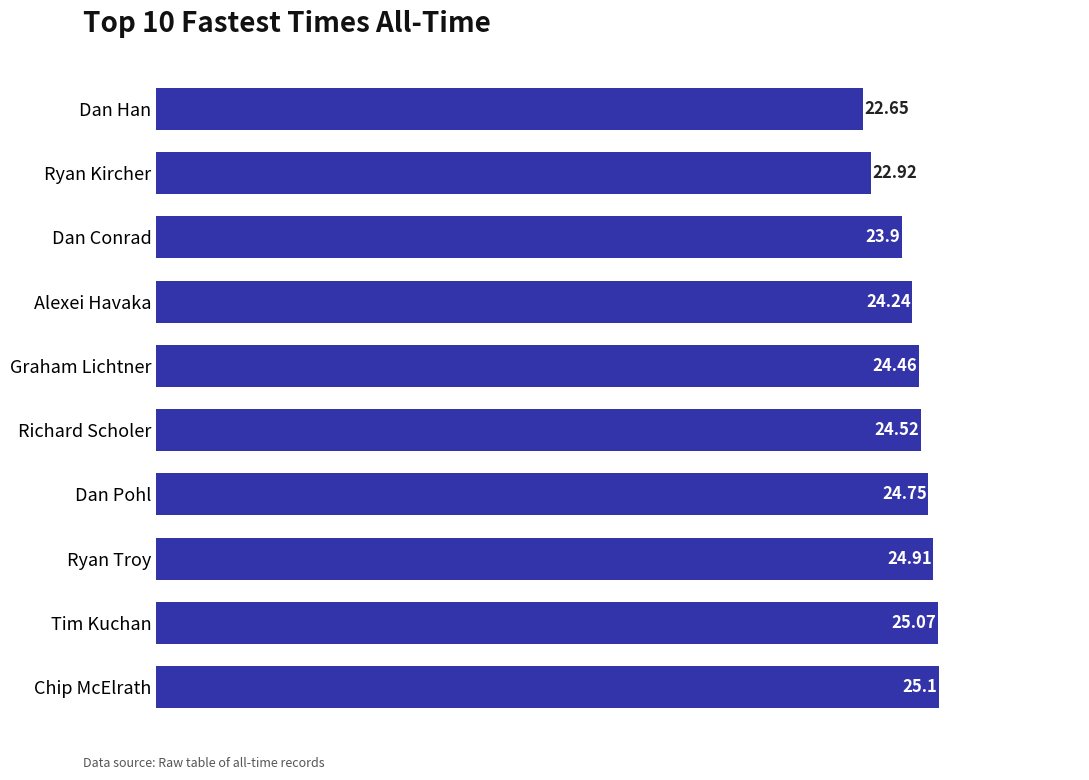

Which label corresponds to the smallest value in the chart?

Dan Han